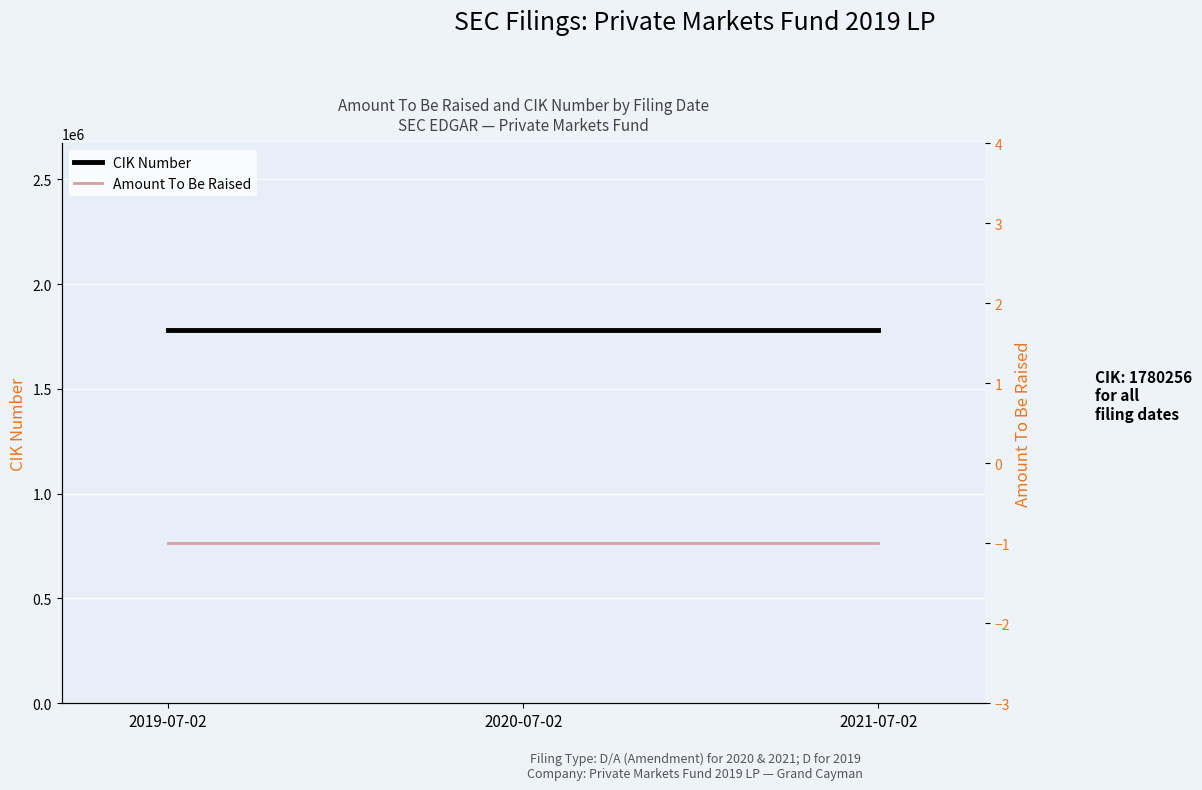

Where is Amount To Be Raised nearest to the value -1?

2019-07-02